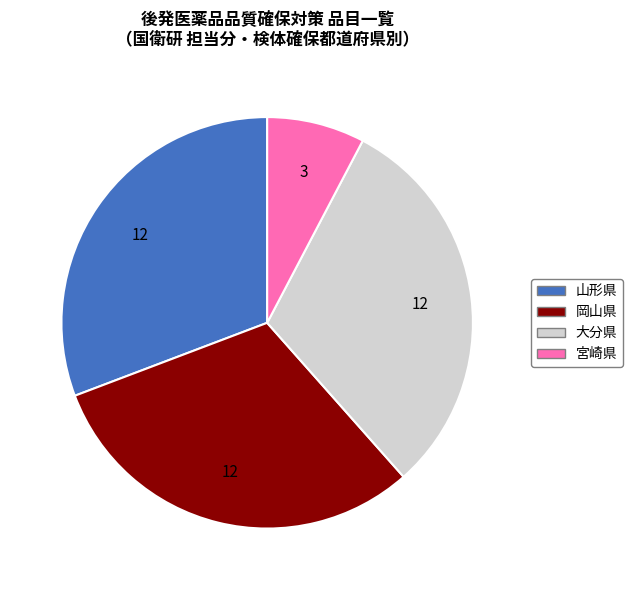

Does any single category account for the majority?

No